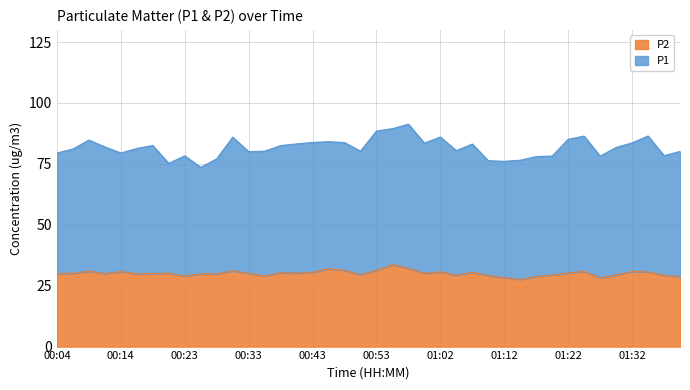

True or false: P1 has more than 1 interior local peaks.

True